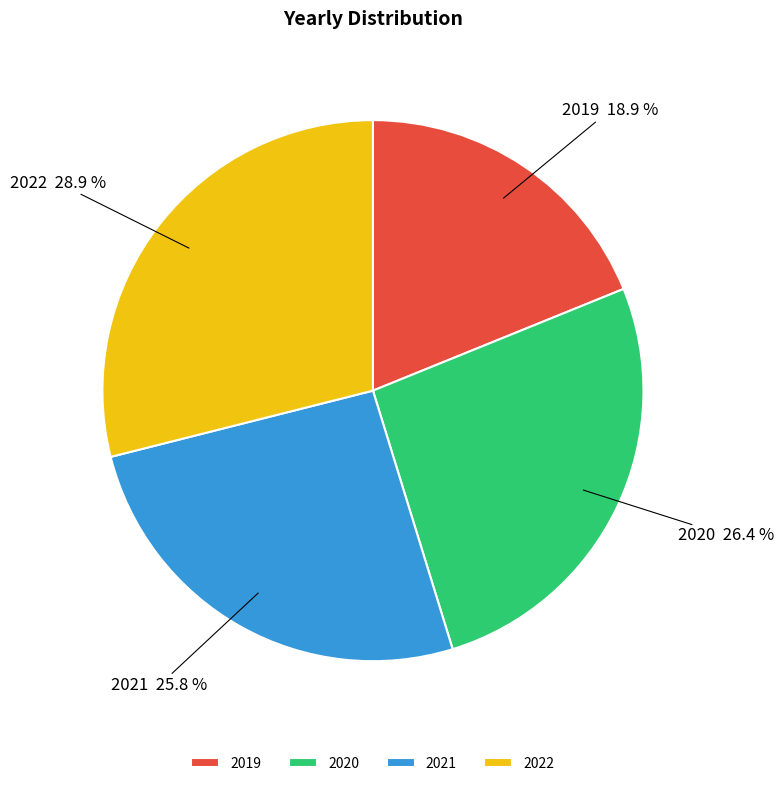

True or false: 2022 accounts for 29% of the total.

True